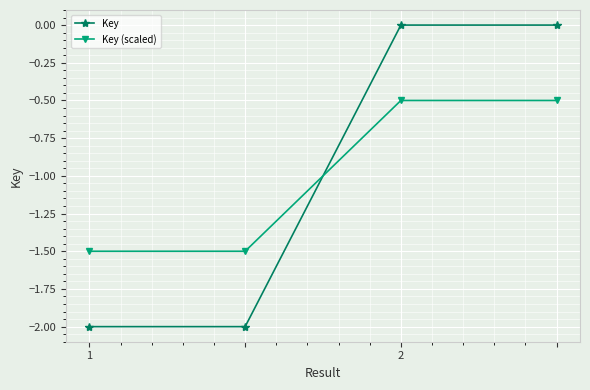

What is the smallest value displayed?

-2.0